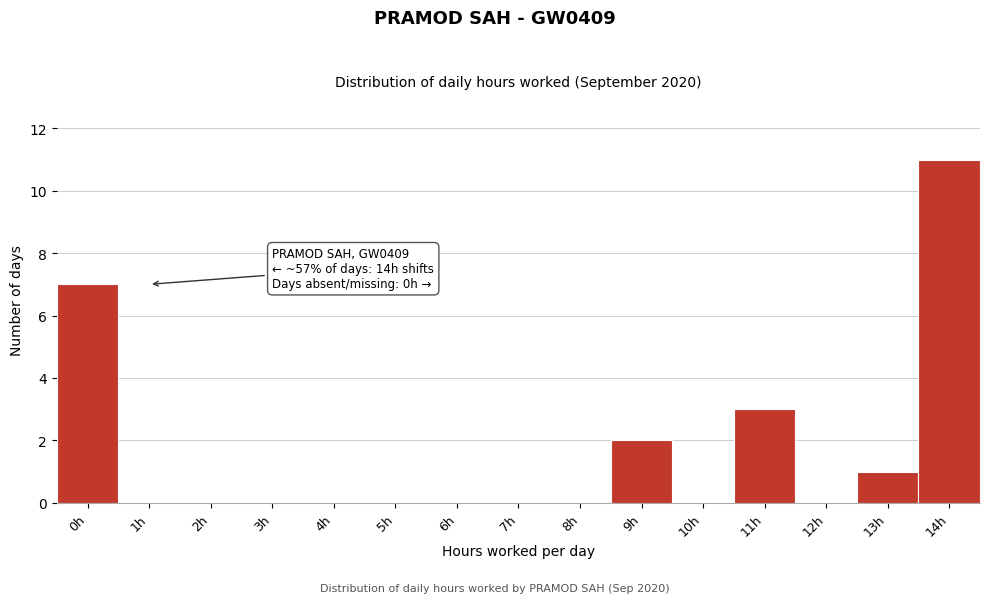

Reading left to right, what are all the values shown in this chart?

0h=7	1h=0	2h=0	3h=0	4h=0	5h=0	6h=0	7h=0	8h=0	9h=2	10h=0	11h=3	12h=0	13h=1	14h=11